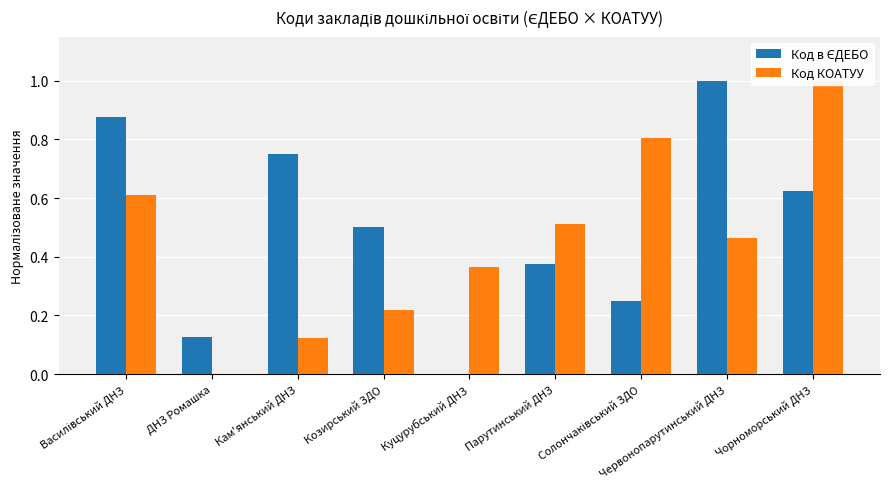

How many categories are shown in the chart?

9